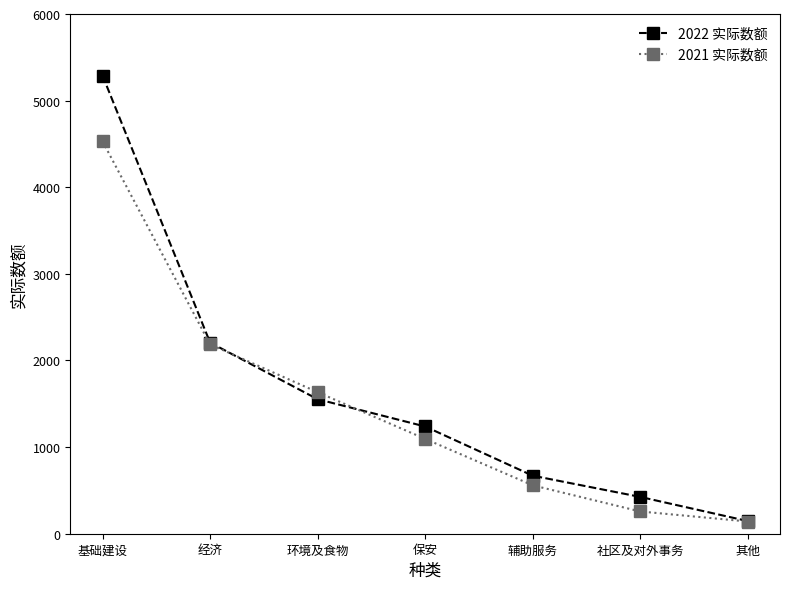

The value of 2021 实际数额 at 经济 is 2186. True or false?

True